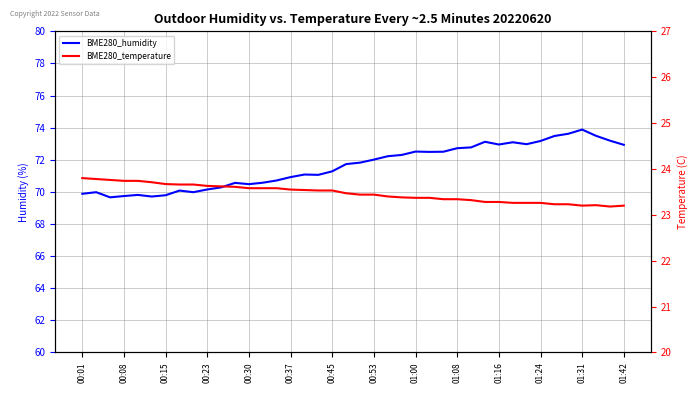

Rank the series by their average value, from highest to lowest.

BME280_humidity, BME280_temperature